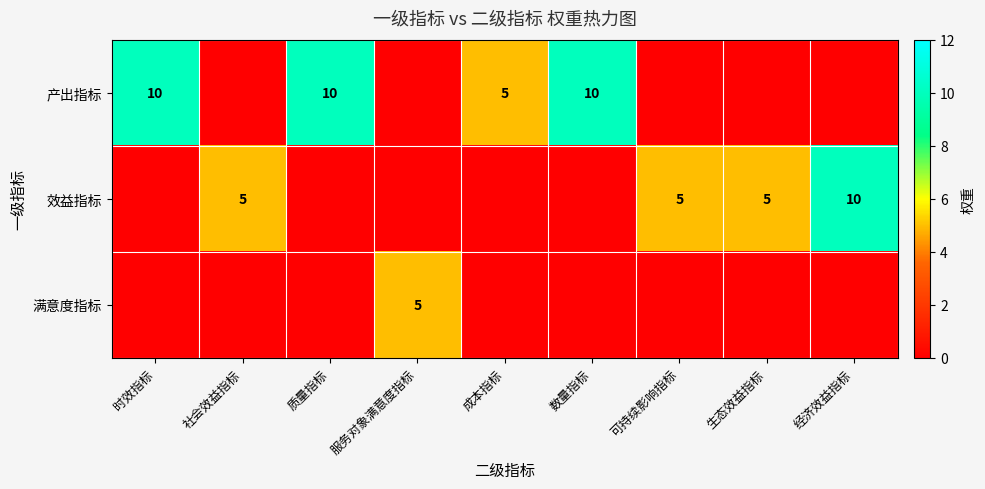

At which category is the sum across all series the highest?

时效指标